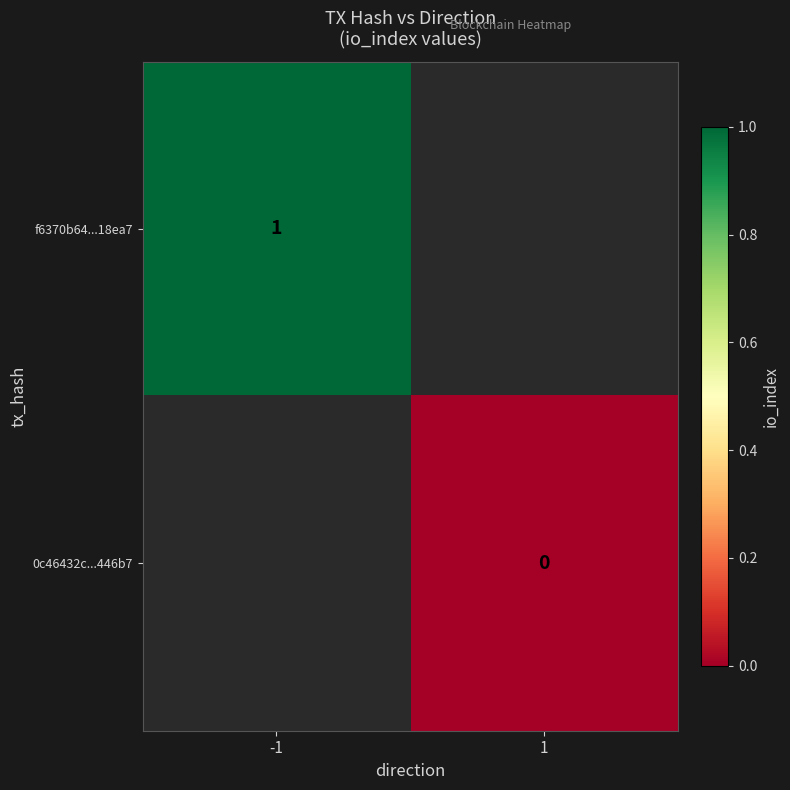

Which category has the highest value across all series?

-1